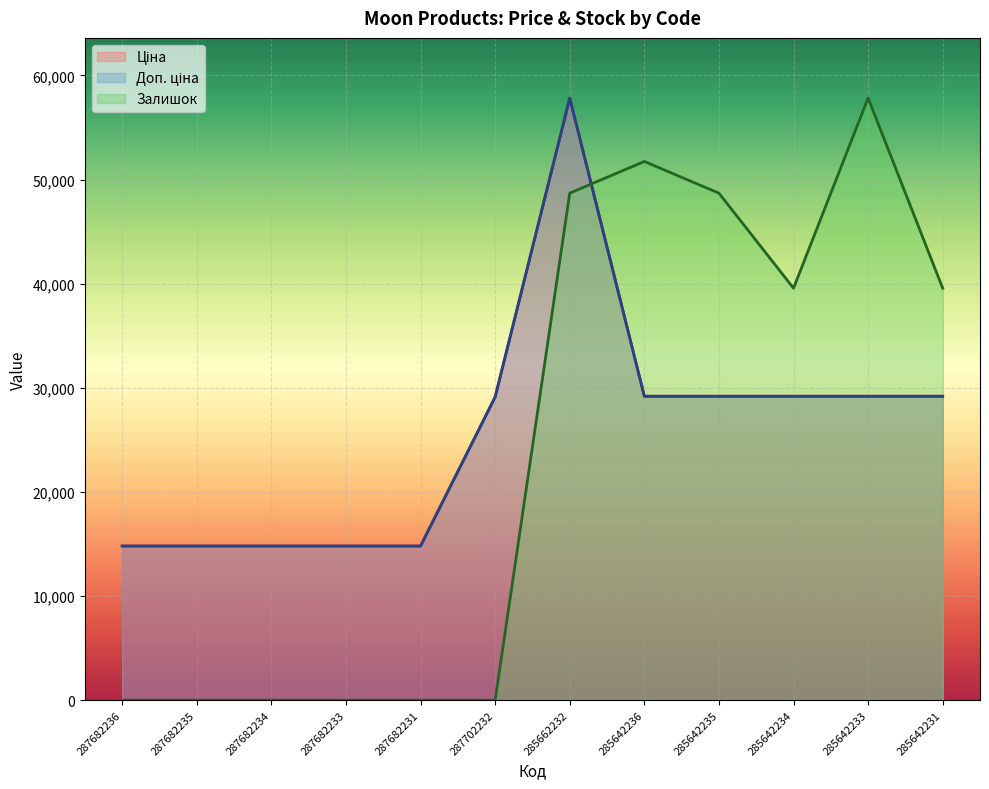

What are all the series names shown in the legend?

Ціна, Доп. ціна, Залишок